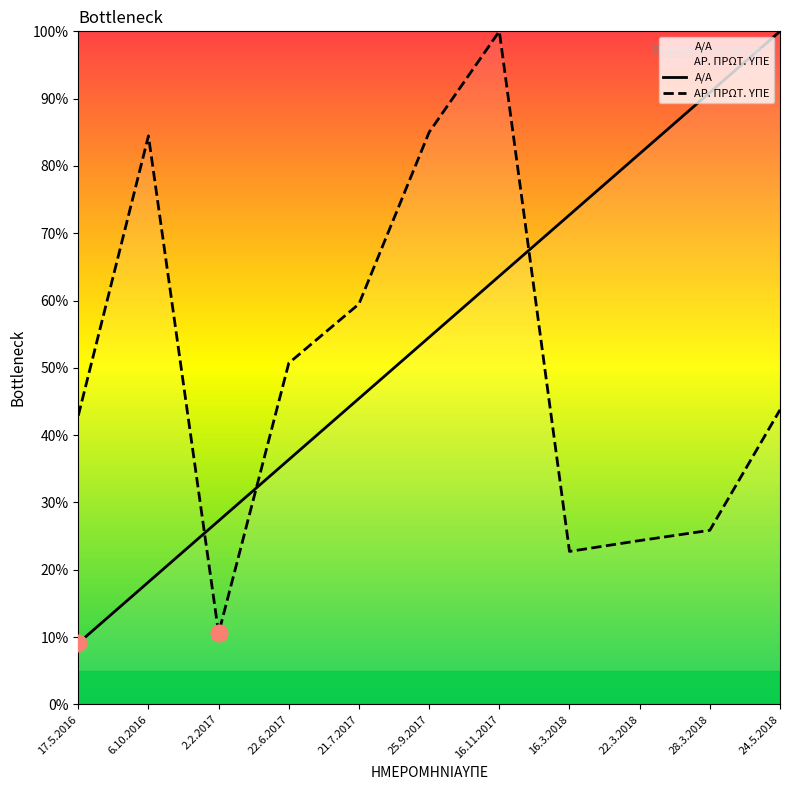

List the series in order of their peak value, highest first.

Α/Α, ΑΡ. ΠΡΩΤ. ΥΠΕ